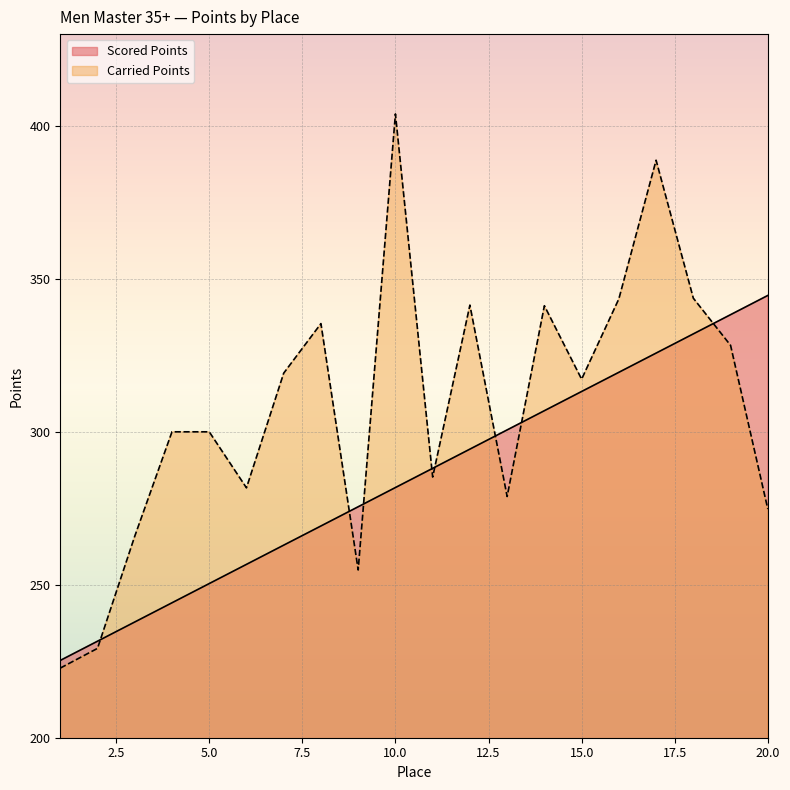

Rank the series by their maximum value, from lowest to highest.

Scored Points, Carried Points